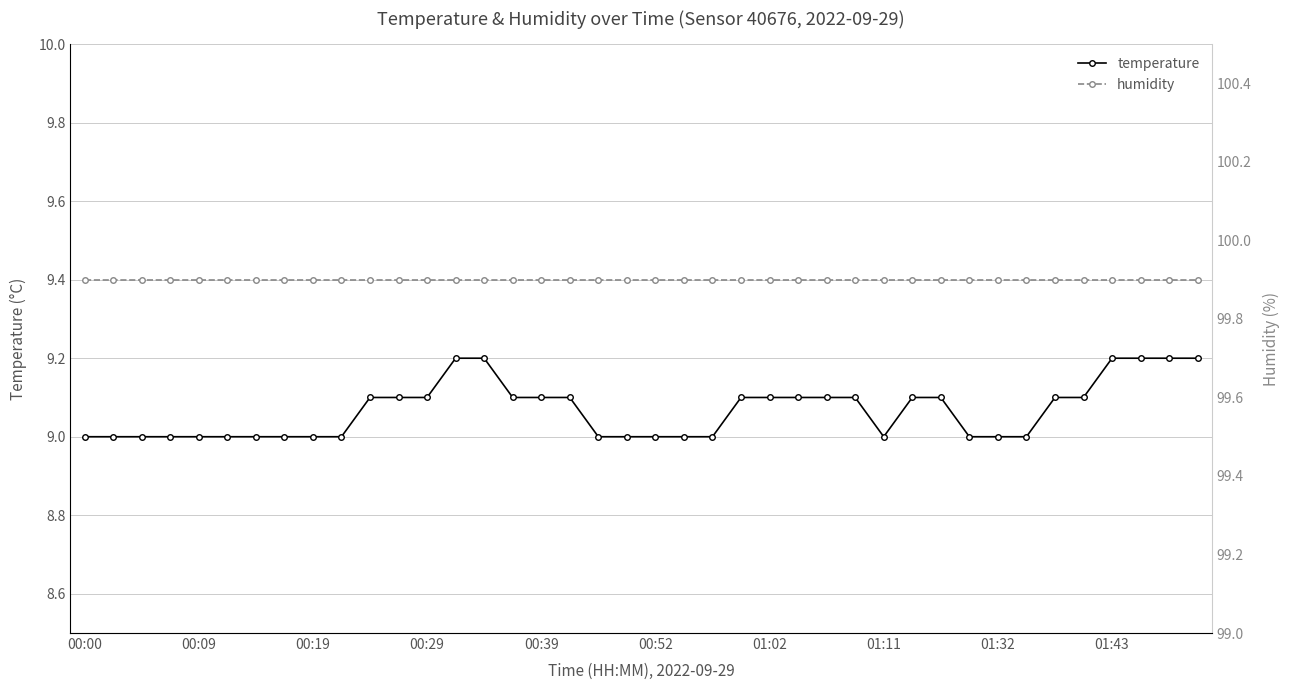

What is the value of the humidity point at the 8th from the left?

99.9